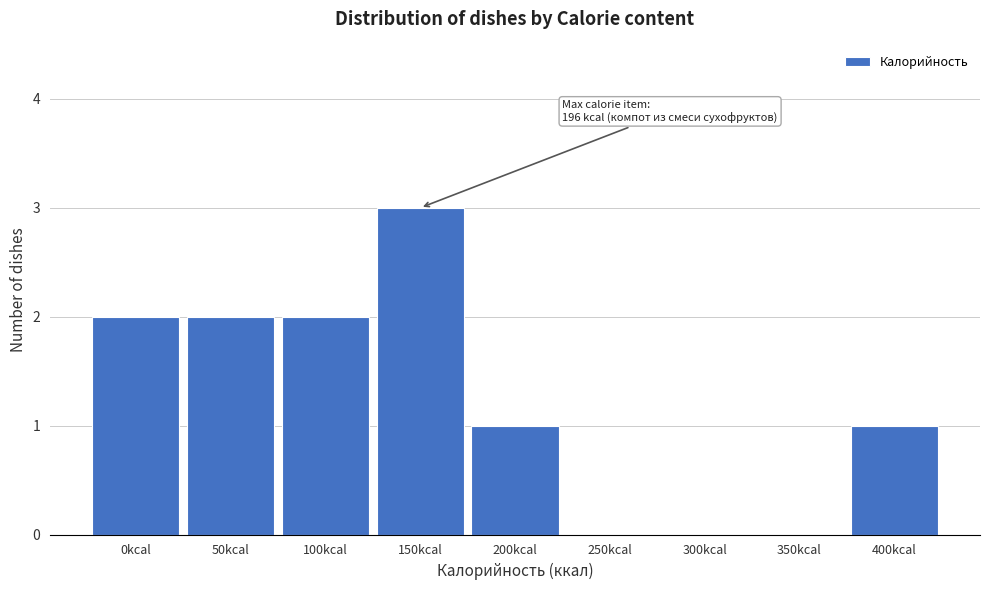

Reading right to left, extract all data points from this chart.

400kcal=1	350kcal=0	300kcal=0	250kcal=0	200kcal=1	150kcal=3	100kcal=2	50kcal=2	0kcal=2